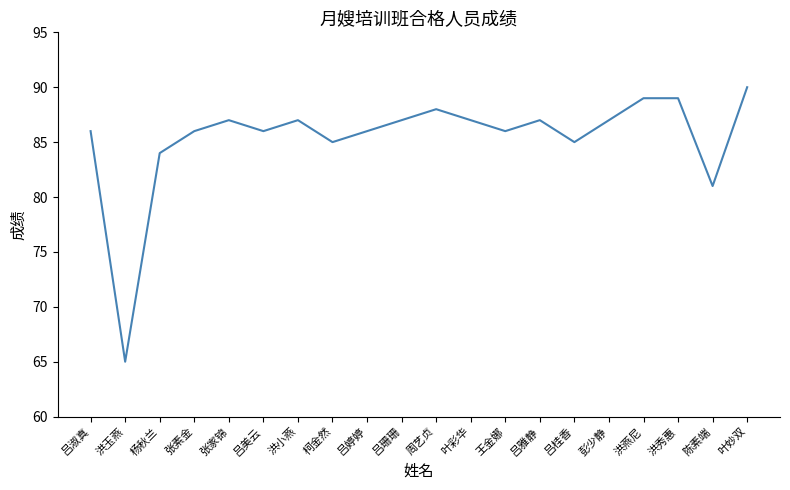

Reading left to right, what are all the values shown in this chart?

吕淑真=86	洪玉燕=65	杨秋兰=84	张素金=86	张家锦=87	吕美云=86	洪小燕=87	柯金然=85	吕婷婷=86	吕珊珊=87	周艺贞=88	叶彩华=87	王金娜=86	吕雅静=87	吕桂香=85	彭少静=87	洪燕尼=89	洪秀惠=89	陈素端=81	叶妙双=90